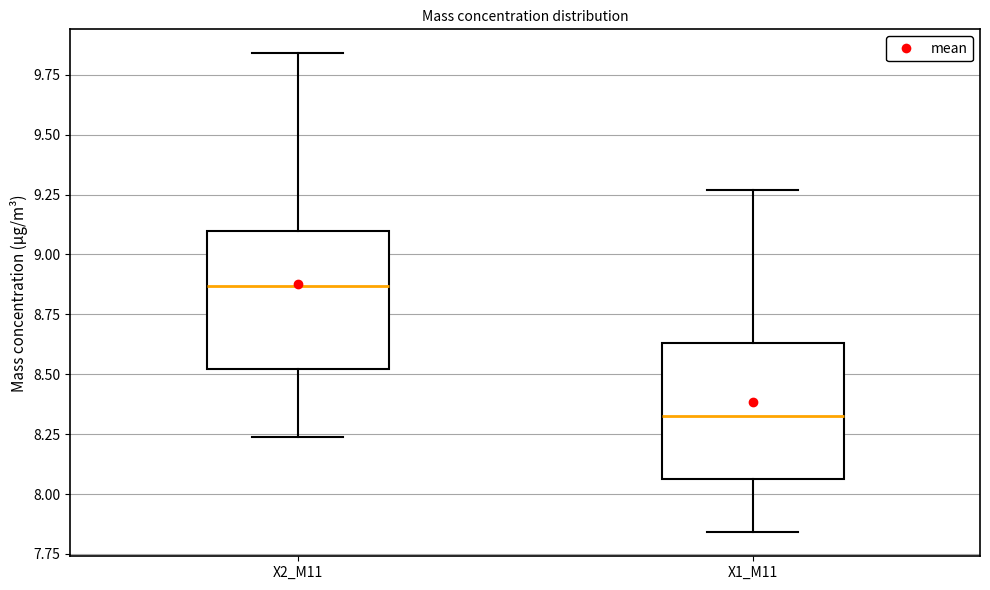

Which box's median line is the highest?

X2_M11